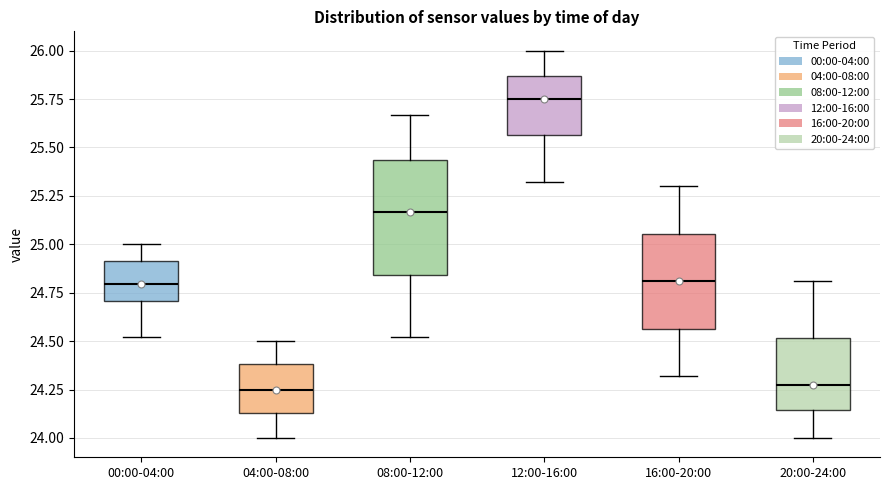

Reading left to right, read every box against the y-axis: the position of its median line, the range the box covers, and the ends of its whiskers. The values are not printed on the chart, so give them approximately, as read against the axis.

00:00-04:00: median 24.80, box 24.70 to 24.90, whiskers 24.50 to 25.00
04:00-08:00: median 24.25, box 24.15 to 24.40, whiskers 24.00 to 24.50
08:00-12:00: median 25.15, box 24.85 to 25.45, whiskers 24.50 to 25.65
12:00-16:00: median 25.75, box 25.55 to 25.85, whiskers 25.30 to 26.00
16:00-20:00: median 24.80, box 24.55 to 25.05, whiskers 24.30 to 25.30
20:00-24:00: median 24.30, box 24.15 to 24.50, whiskers 24.00 to 24.80